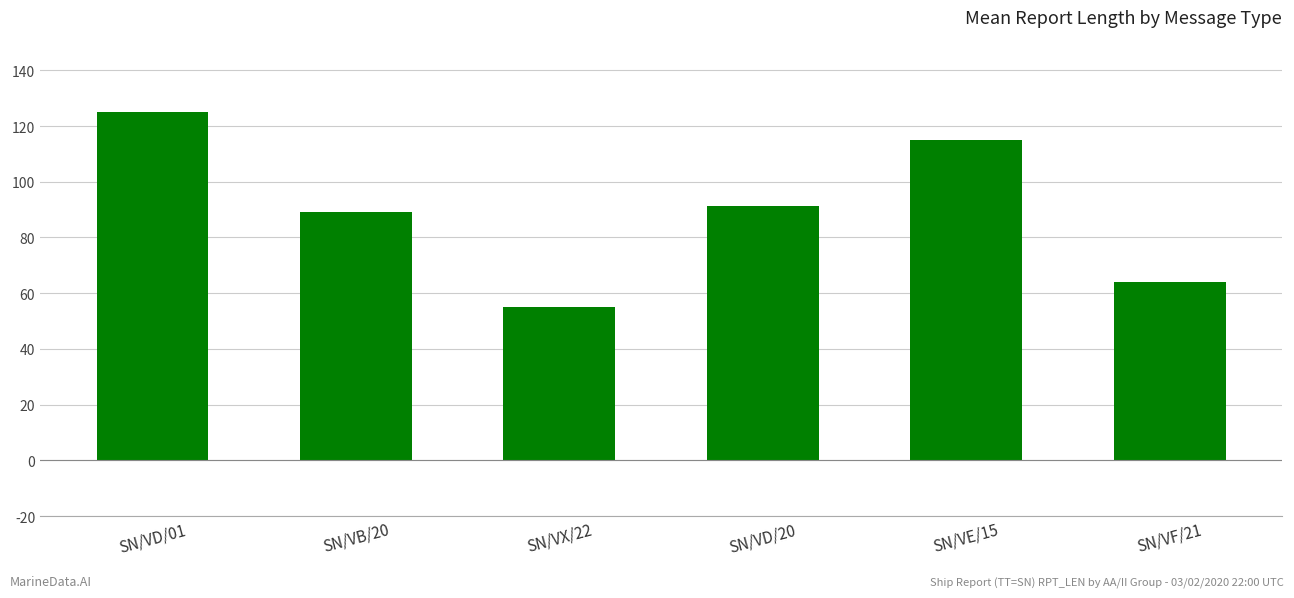

Reading left to right, list all the values displayed in this chart.

125.0	89.0	55.0	91.3	115.0	64.0